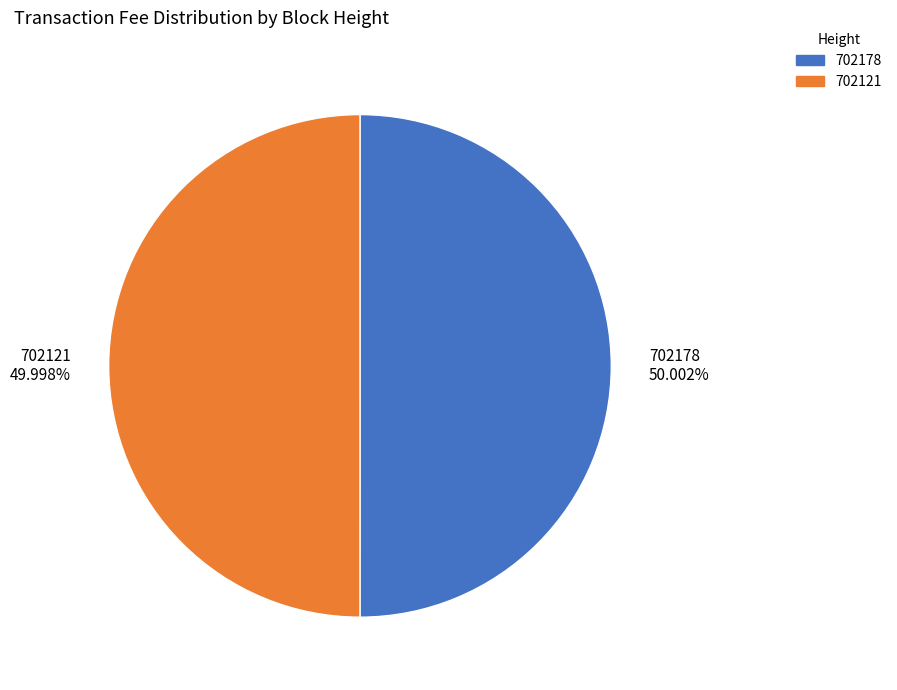

Combined, do 702121 and 702178 account for over 50%?

Yes